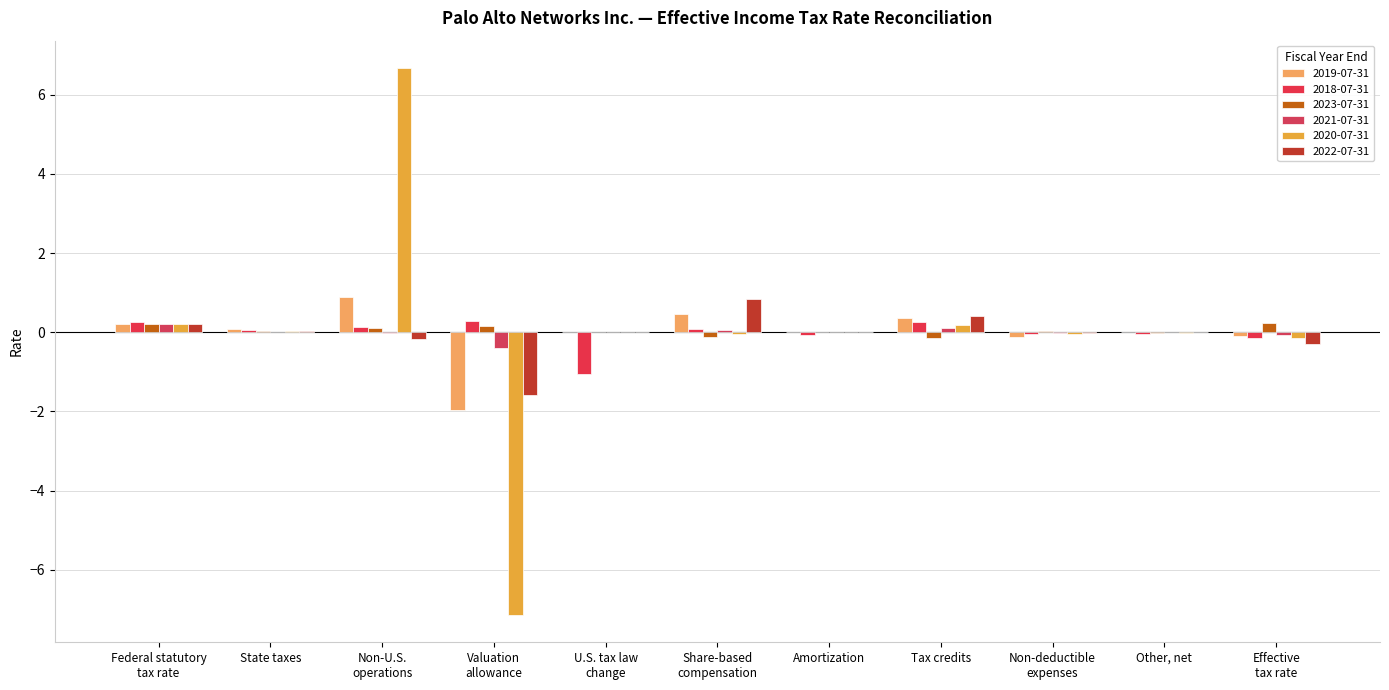

Rank the categories by 2018-07-31 value from lowest to highest.

U.S. tax law
change, Effective
tax rate, Amortization, Other, net, Non-deductible
expenses, State taxes, Share-based
compensation, Non-U.S.
operations, Tax credits, Federal statutory
tax rate, Valuation
allowance